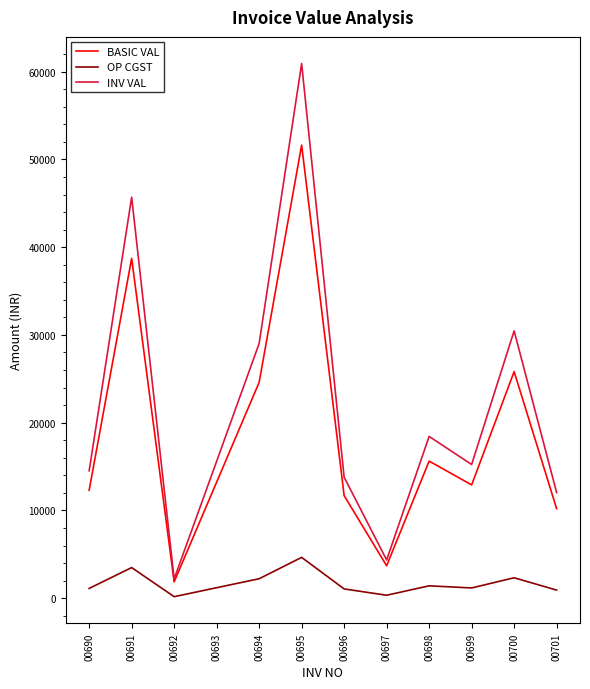

True or false: OP CGST has more than 1 points higher than both neighbors.

True